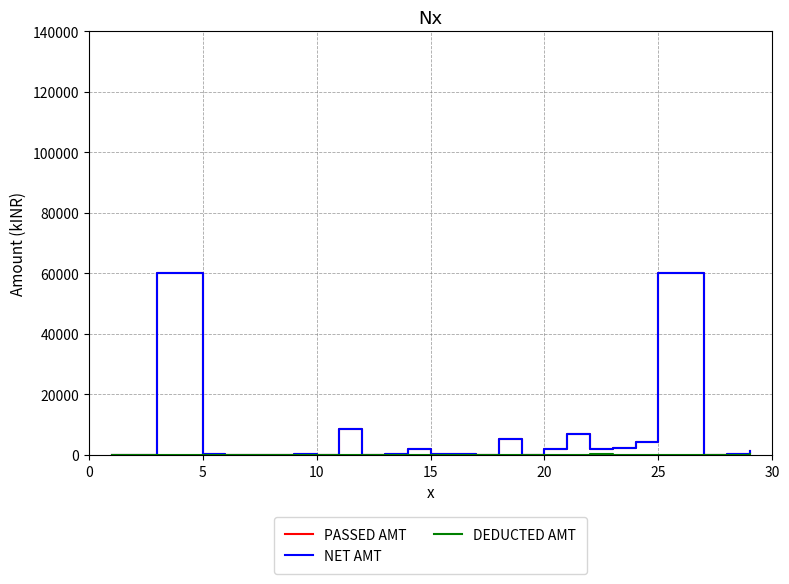

What is the highest value of the NET AMT series?

59984.4